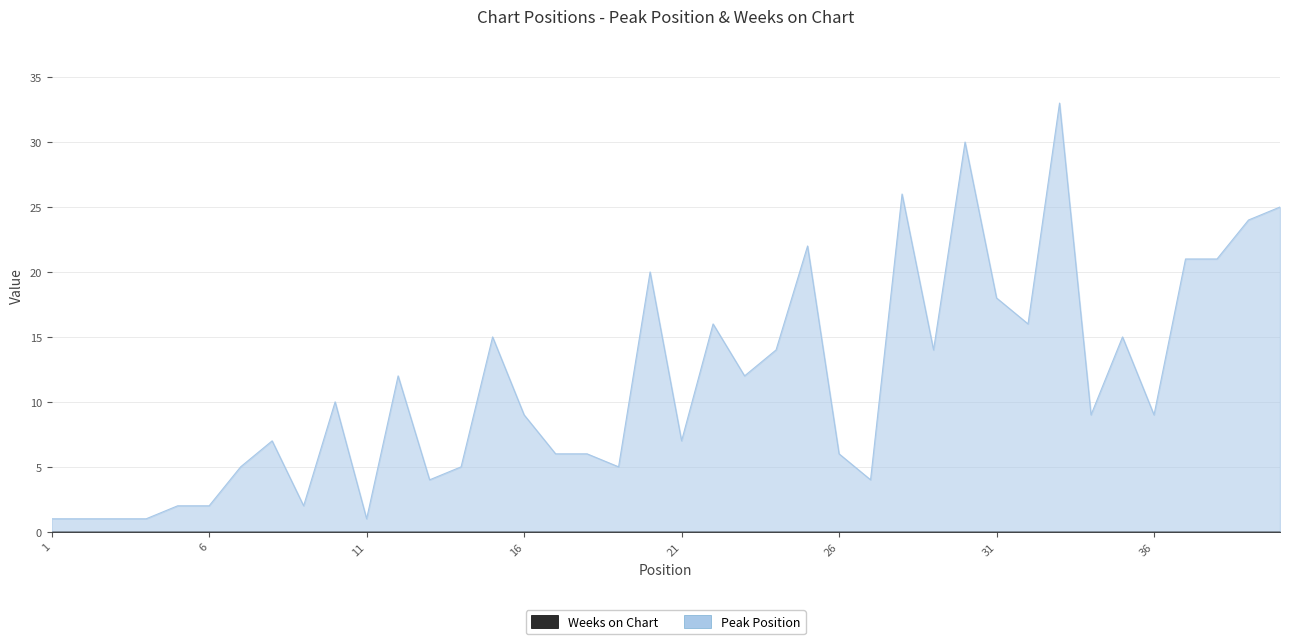

What is the change in value from 16 to 23?

+3